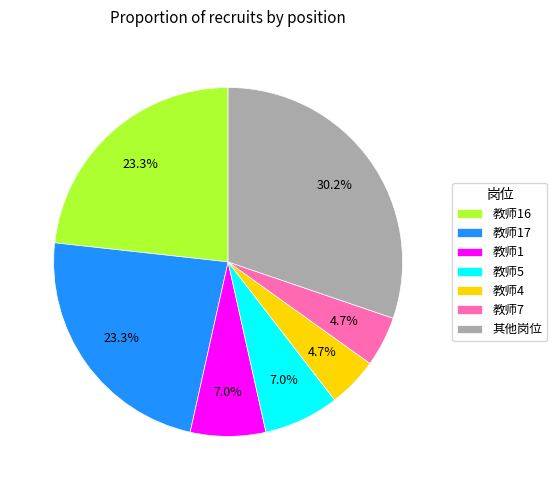

Does 教师7 account for over 50% of the chart?

No